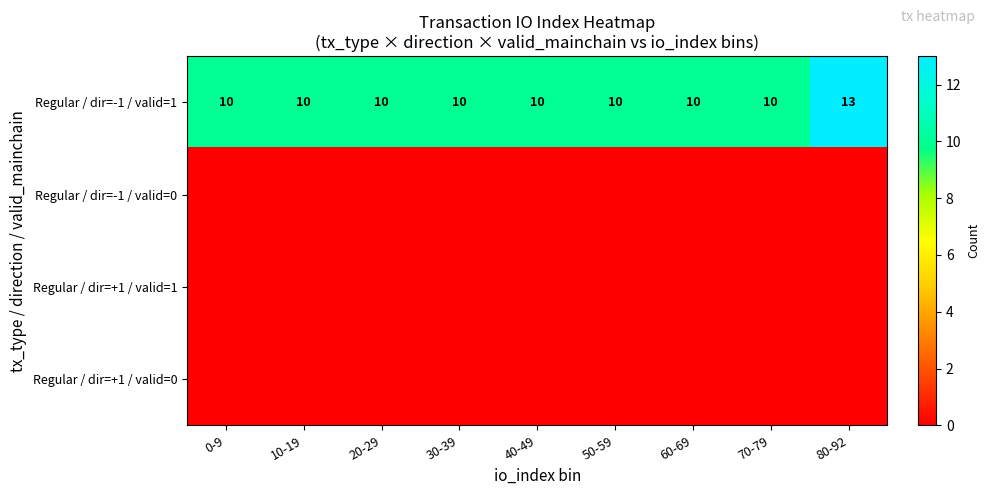

What is the highest value of the Regular / dir=-1 / valid=1 series?

13